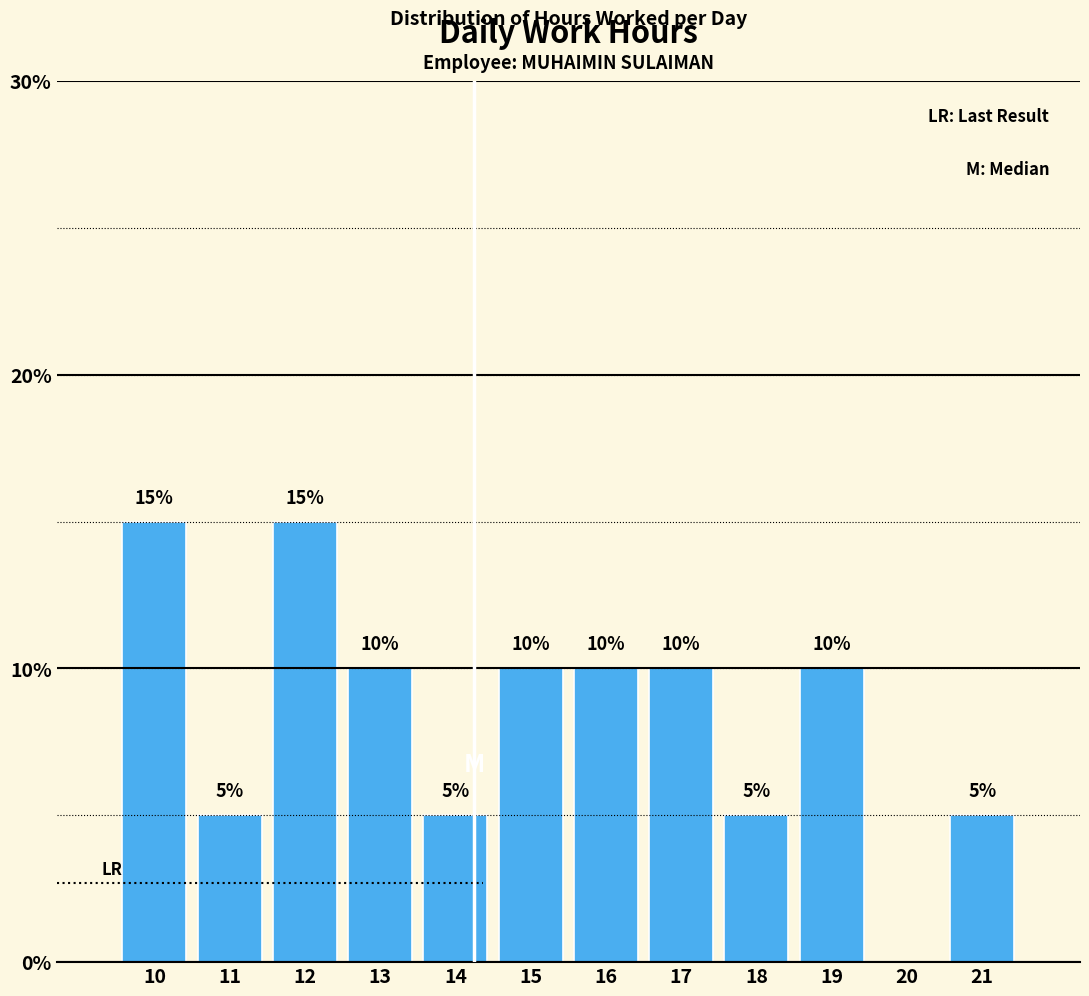

Reading left to right, transcribe all the data shown in this chart.

10=15	11=5	12=15	13=10	14=5	15=10	16=10	17=10	18=5	19=10	20=0	21=5